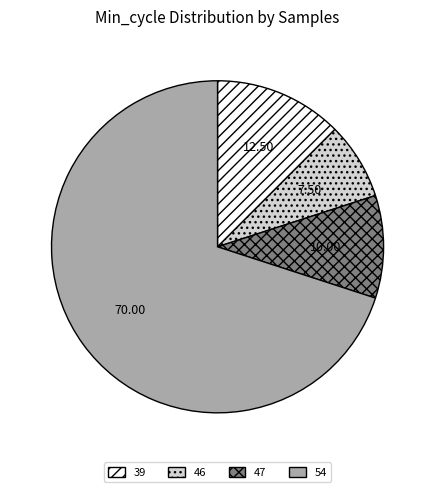

Is there any slice that represents more than half of the pie?

Yes